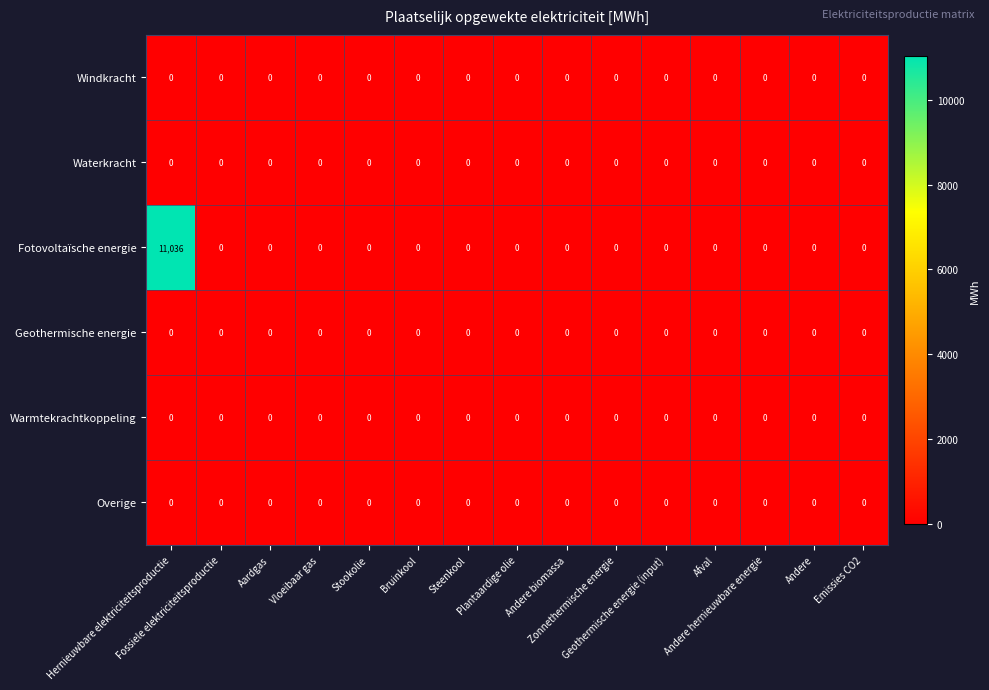

Which series has the widest spread of values?

Fotovoltaïsche energie